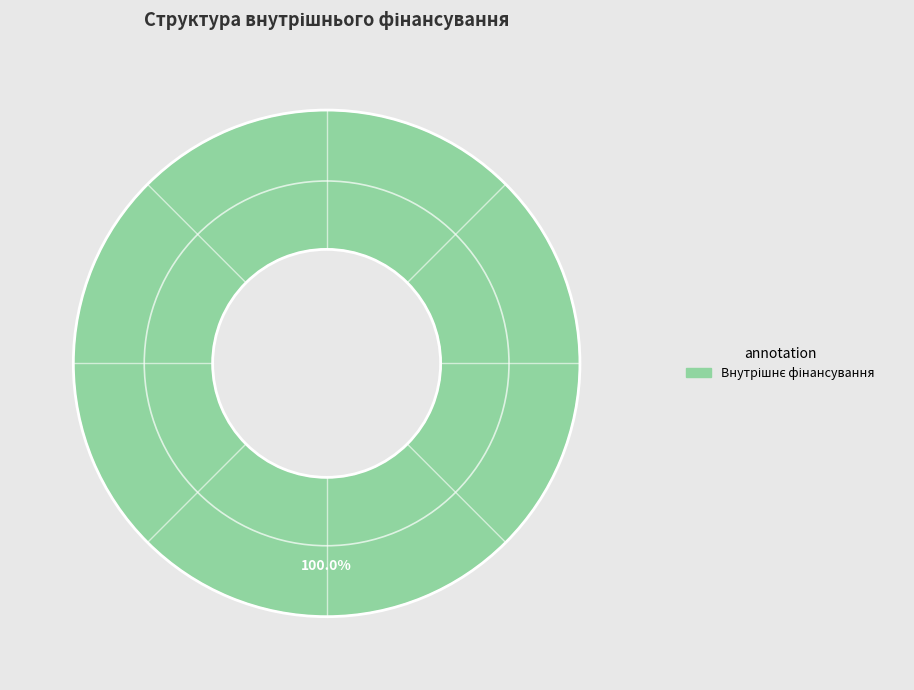

Is there a majority slice in this chart?

Yes